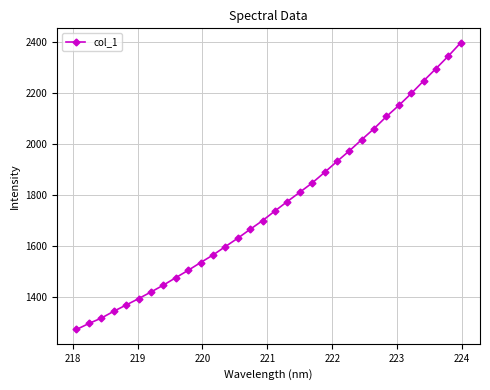

What is the average value?

1758.6